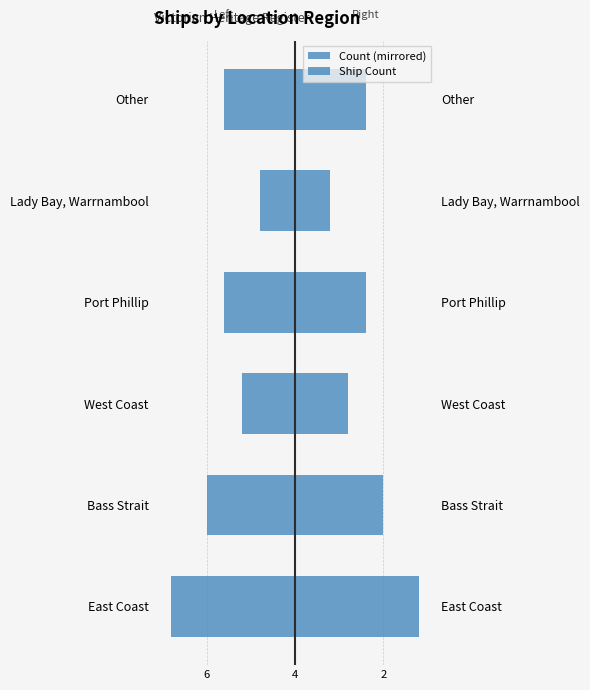

What is the maximum value for Ship Count?

7